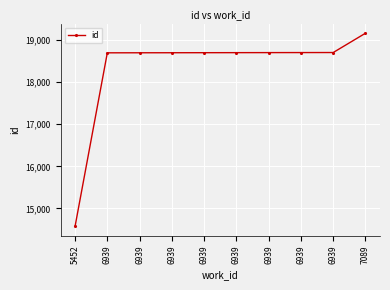

What is the sum of all values?

183295